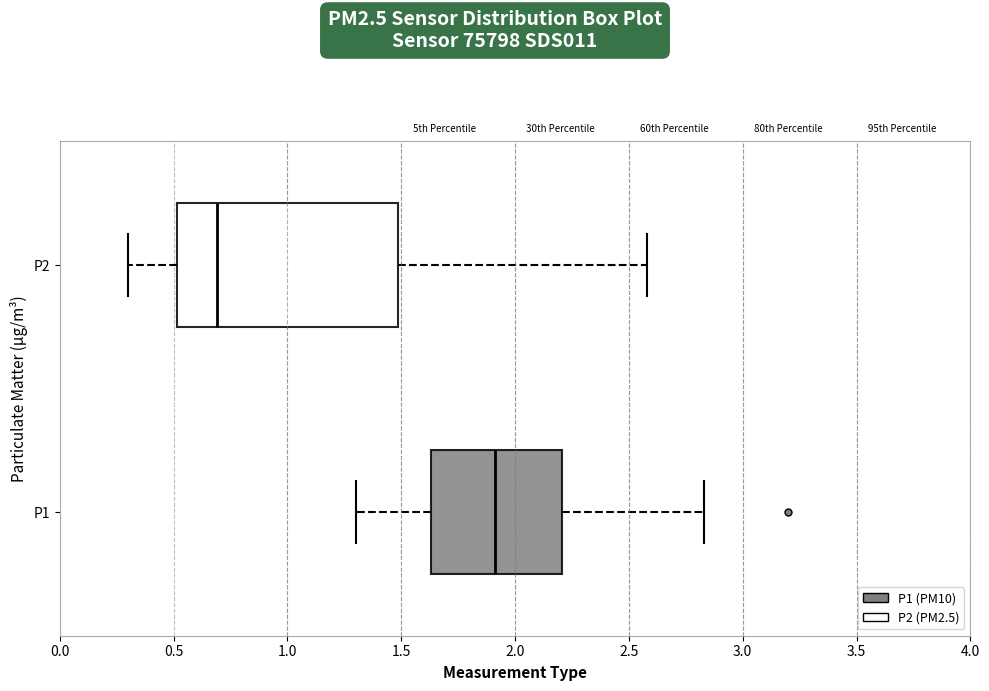

Which box has the furthest to the left median line?

P2